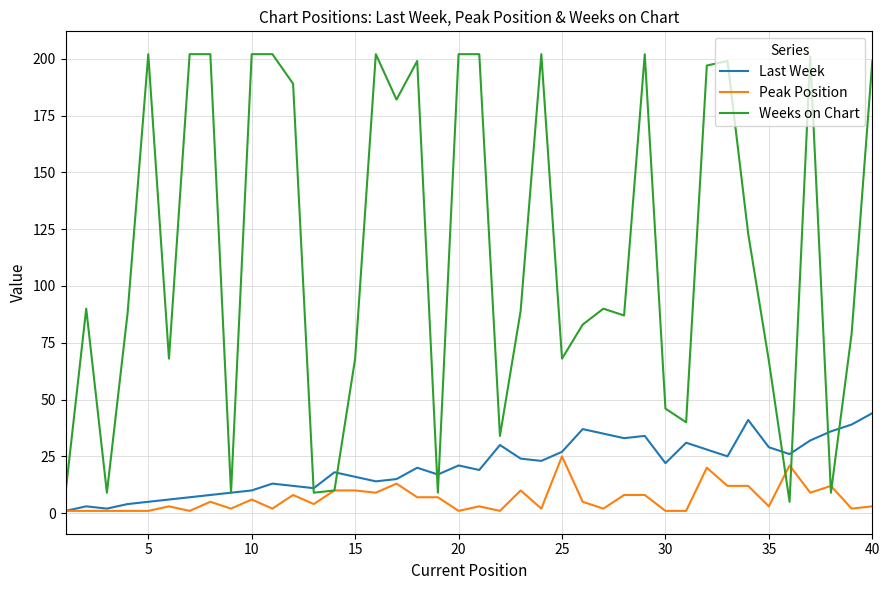

Reading left to right, extract all data points from this chart.

Last Week: 1	3	2	4	5	6	7	8	9	10	13	12	11	18	16	14	15	20	17	21	19	30	24	23	27	37	35	33	34	22	31	28	25	41	29	26	32	36	39	44
Peak Position: 1	1	1	1	1	3	1	5	2	6	2	8	4	10	10	9	13	7	7	1	3	1	10	2	25	5	2	8	8	1	1	20	12	12	3	21	9	12	2	3
Weeks on Chart: 9	90	9	88	202	68	202	202	9	202	202	189	9	10	68	202	182	199	9	202	202	34	89	202	68	83	90	87	202	46	40	197	199	123	67	5	201	9	79	199